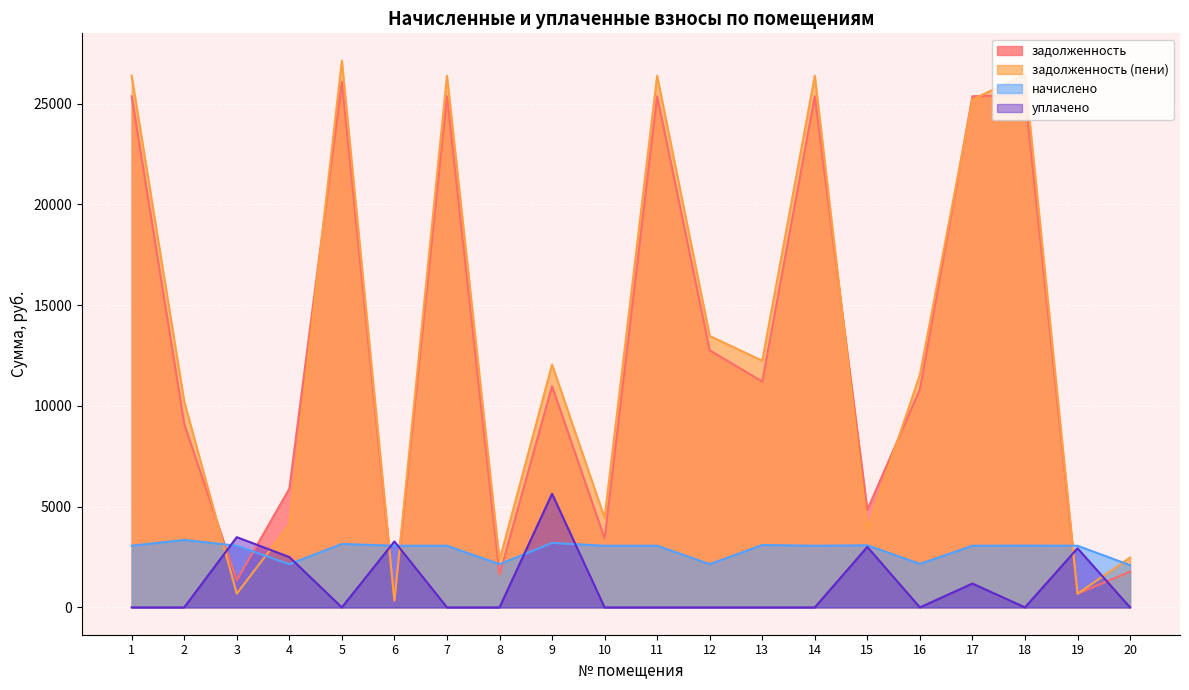

What is the spread (max minus min) of values at 16?

11539.6